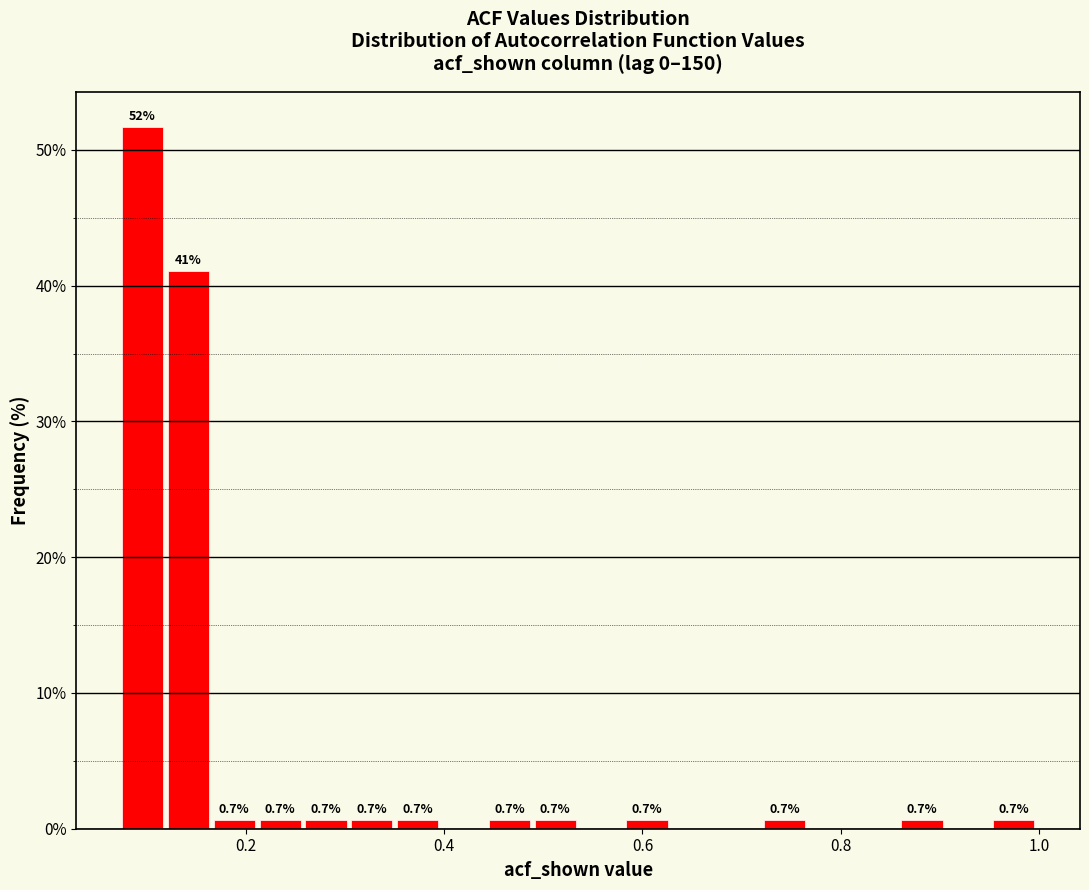

Read against the x-axis, roughly where is the centre of the tallest bar?

0.10